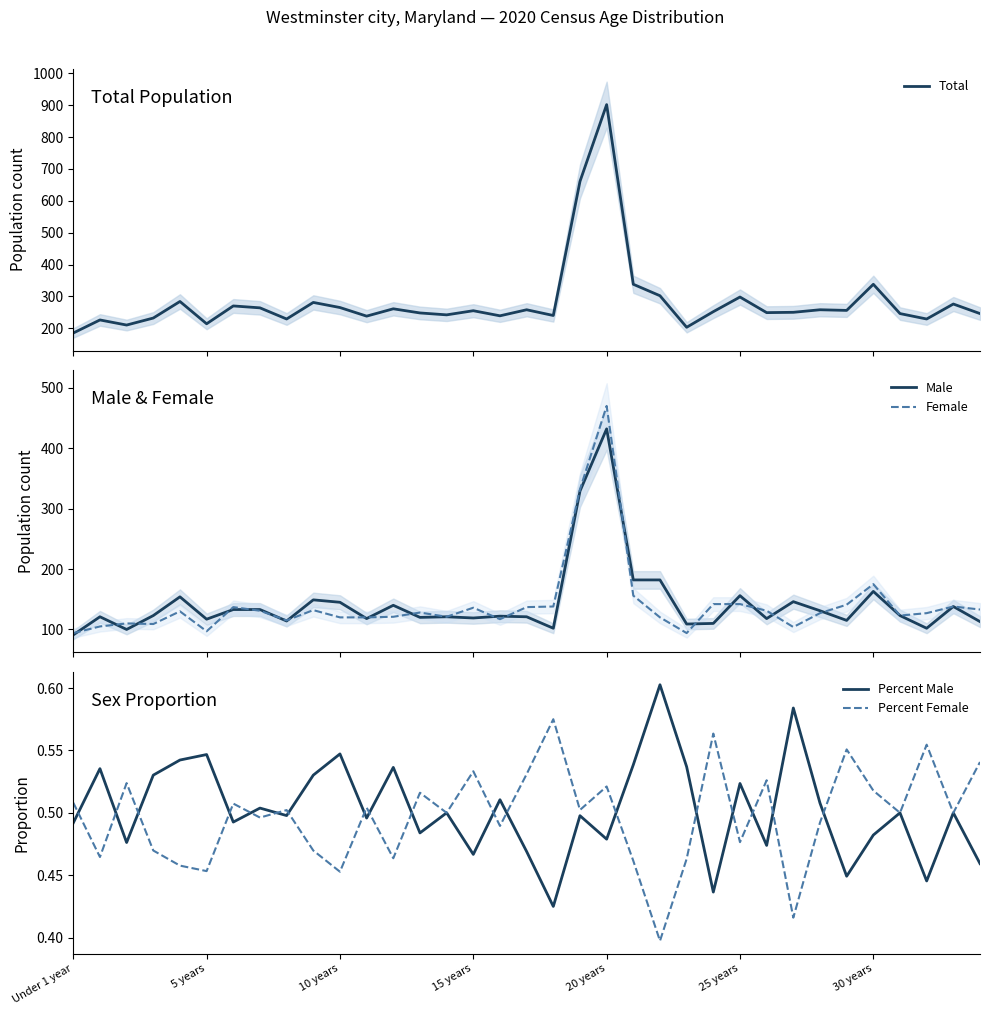

What is the approximate value of Total at 16?

239.0